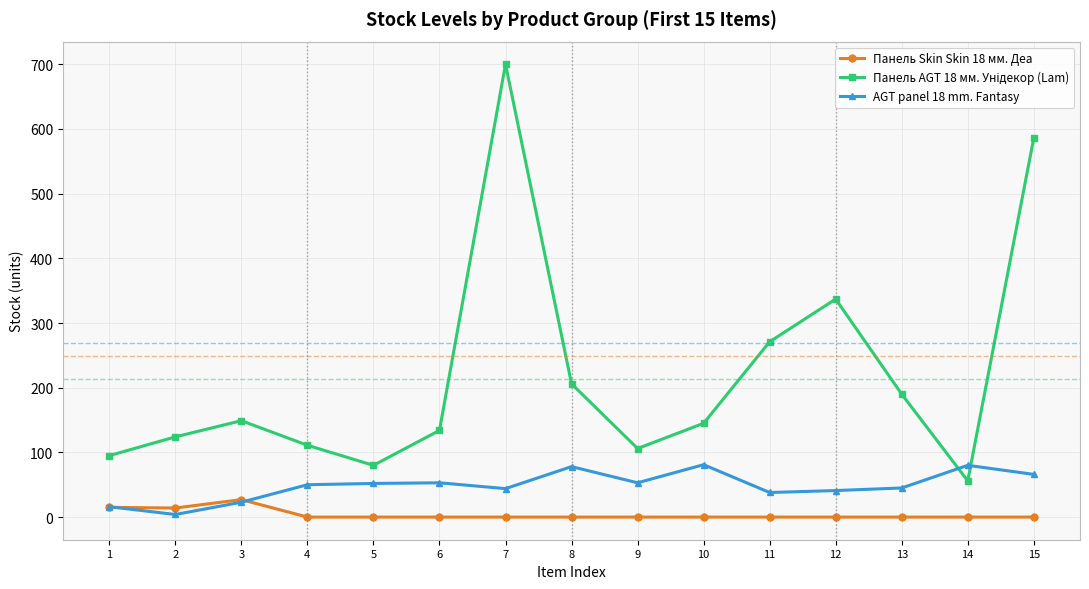

What is the maximum value shown in the chart?

700